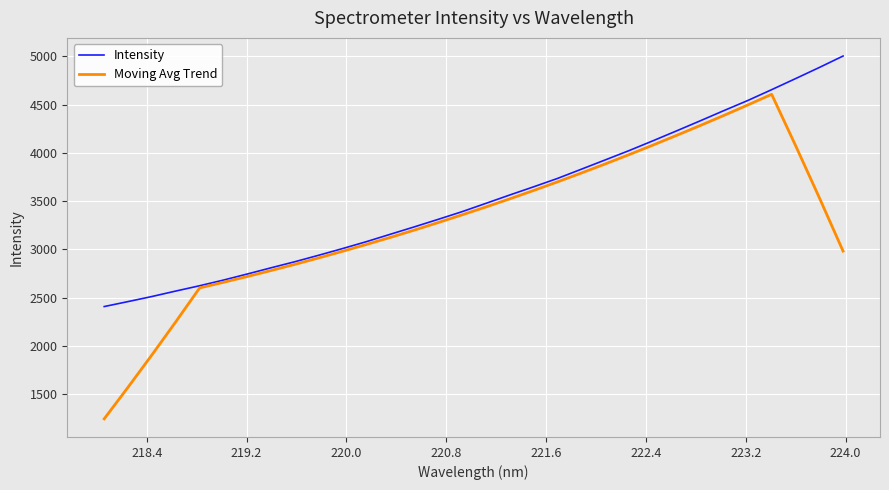

What is the maximum value for Moving Avg Trend?

4605.9